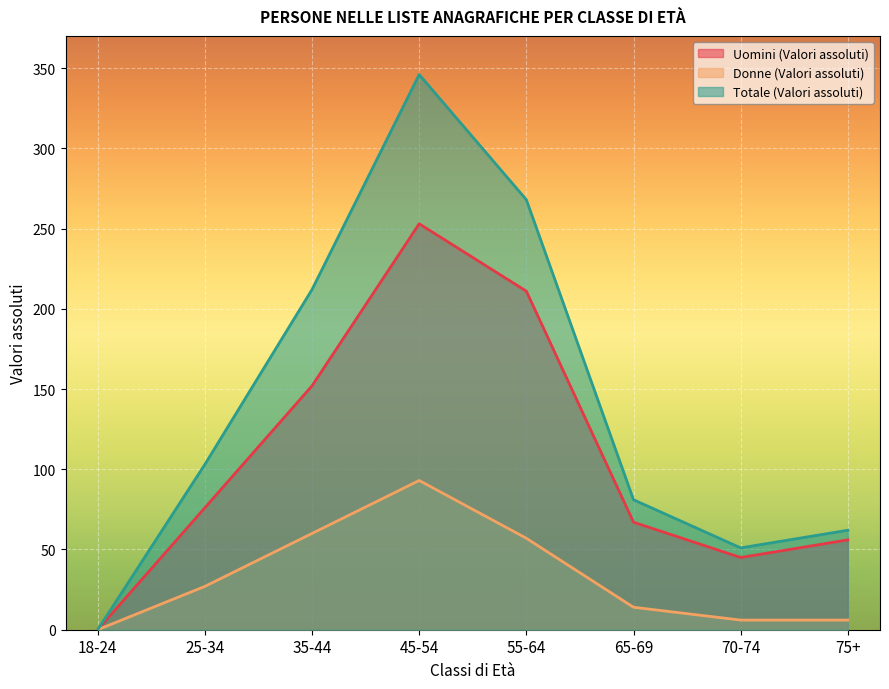

Rank the series by their maximum value, from lowest to highest.

Donne (Valori assoluti), Uomini (Valori assoluti), Totale (Valori assoluti)